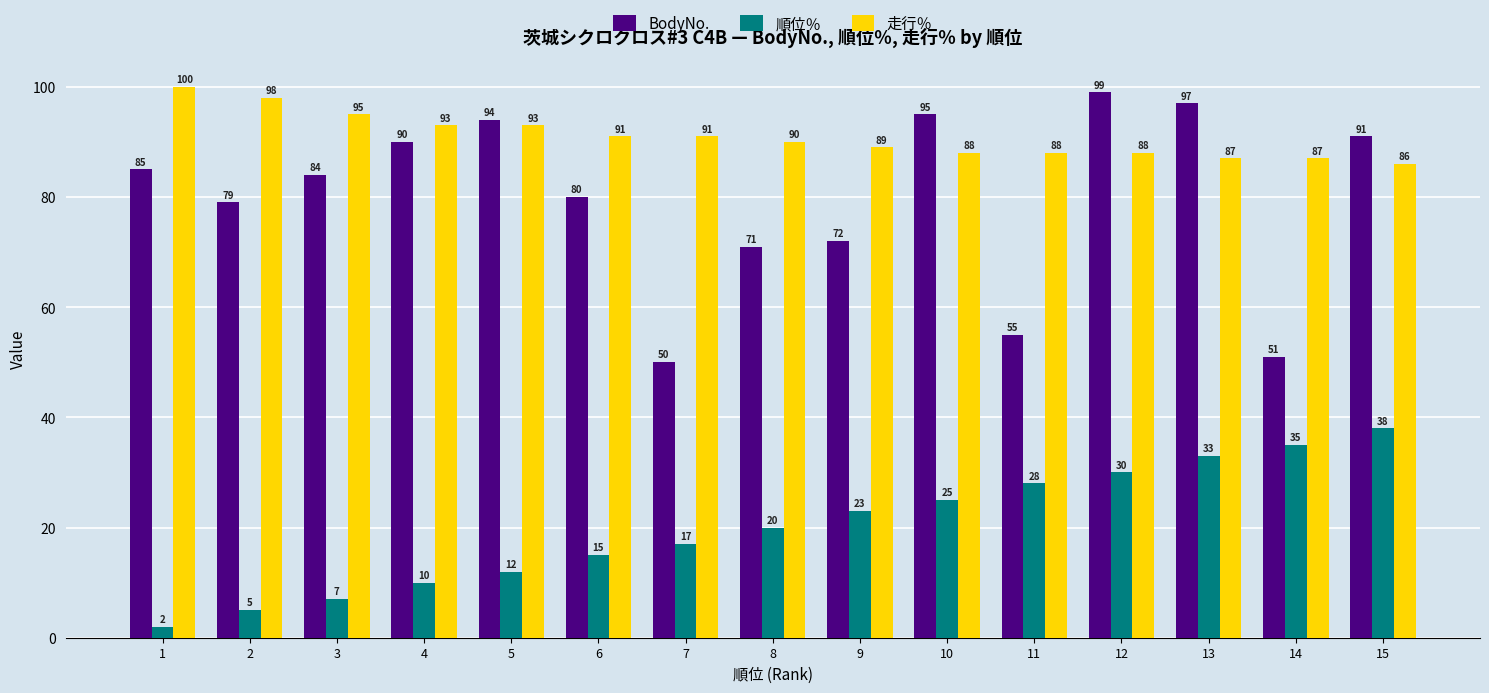

How many groups of bars are there?

15